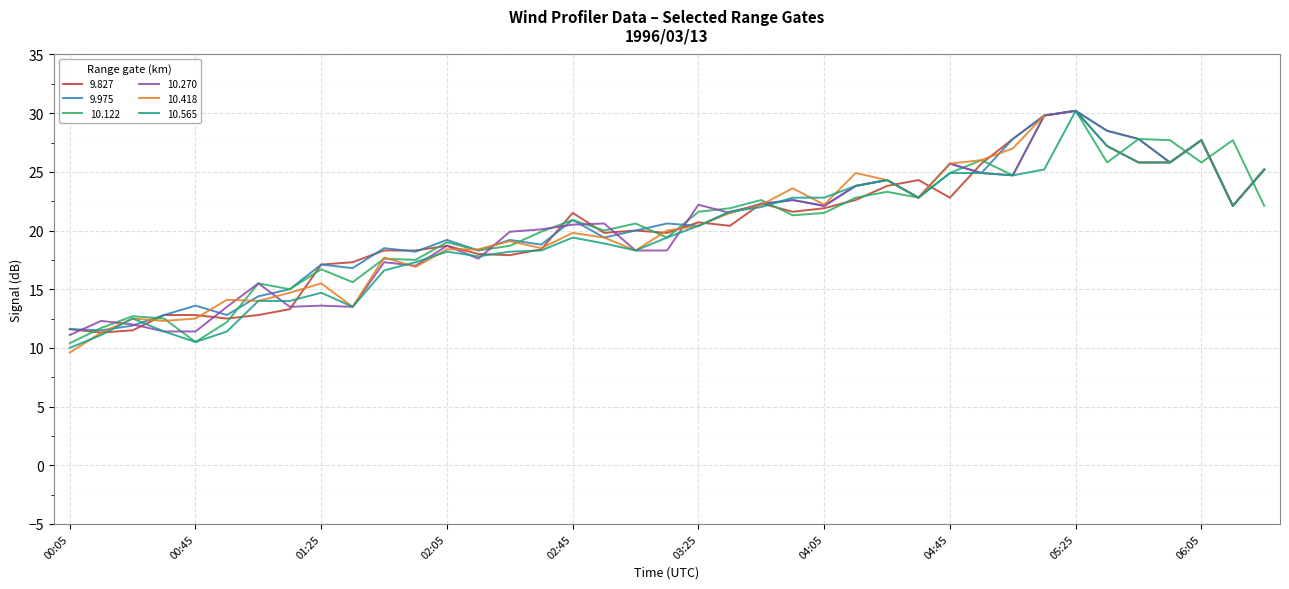

What is the maximum value for 9.975?

30.2